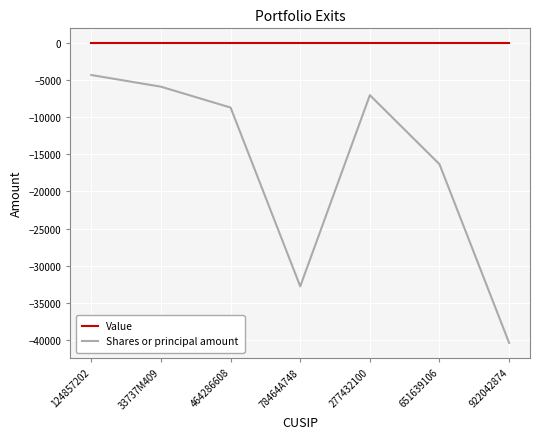

What is the lowest value of the Shares or principal amount series?

-40430